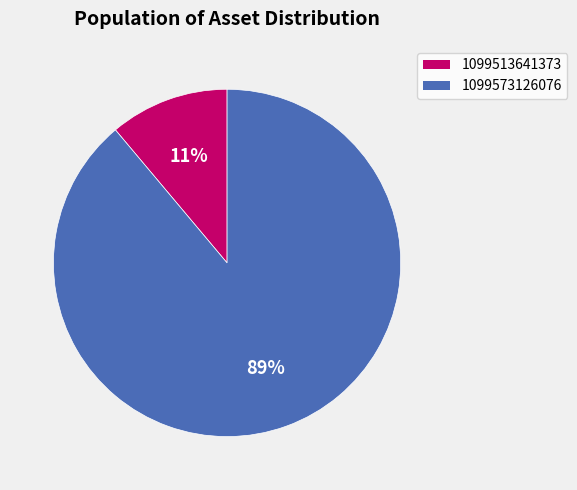

To the nearest percent, what is the average slice percentage?

50%